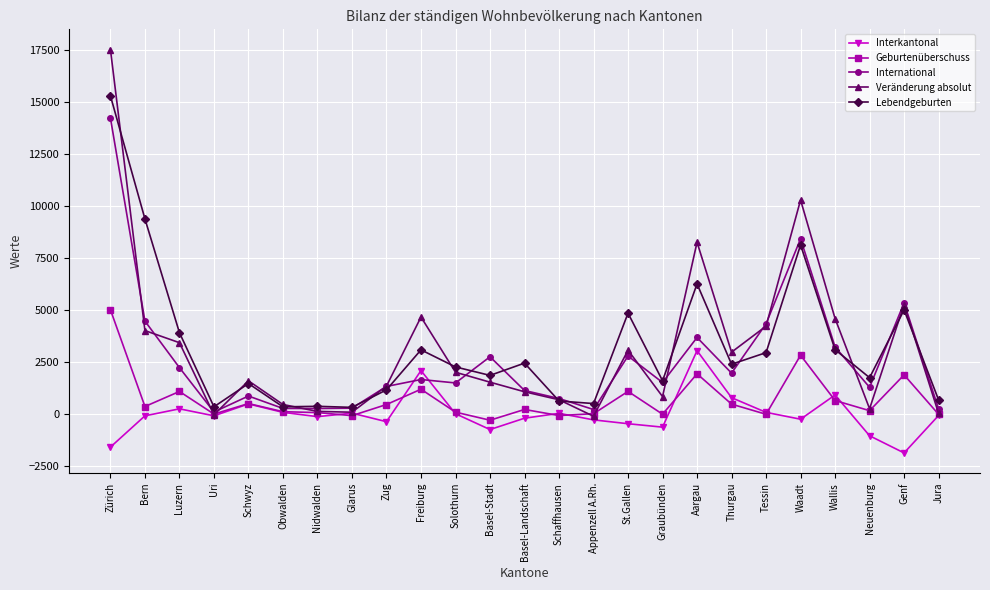

What is the label of the 17th point from the right?

Zug